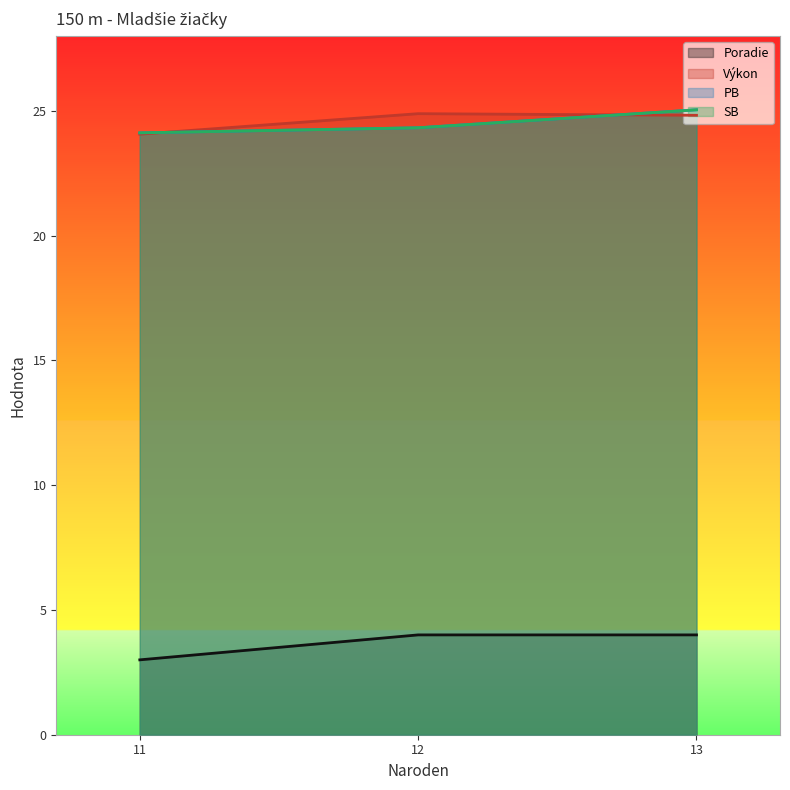

True or false: Poradie and SB intersect in this chart.

False